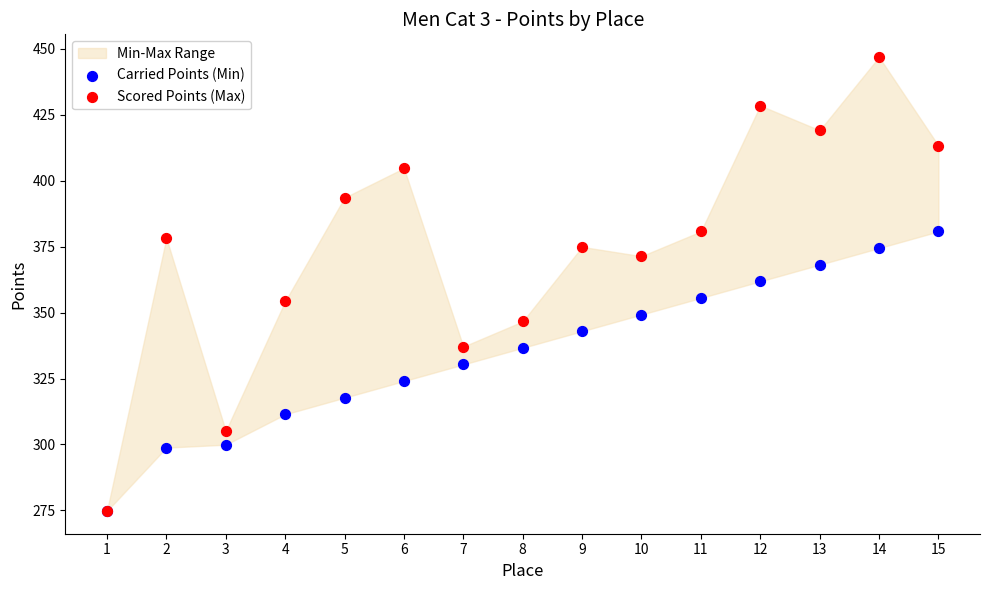

Which series contains the highest Y value?

Scored Points (Max)